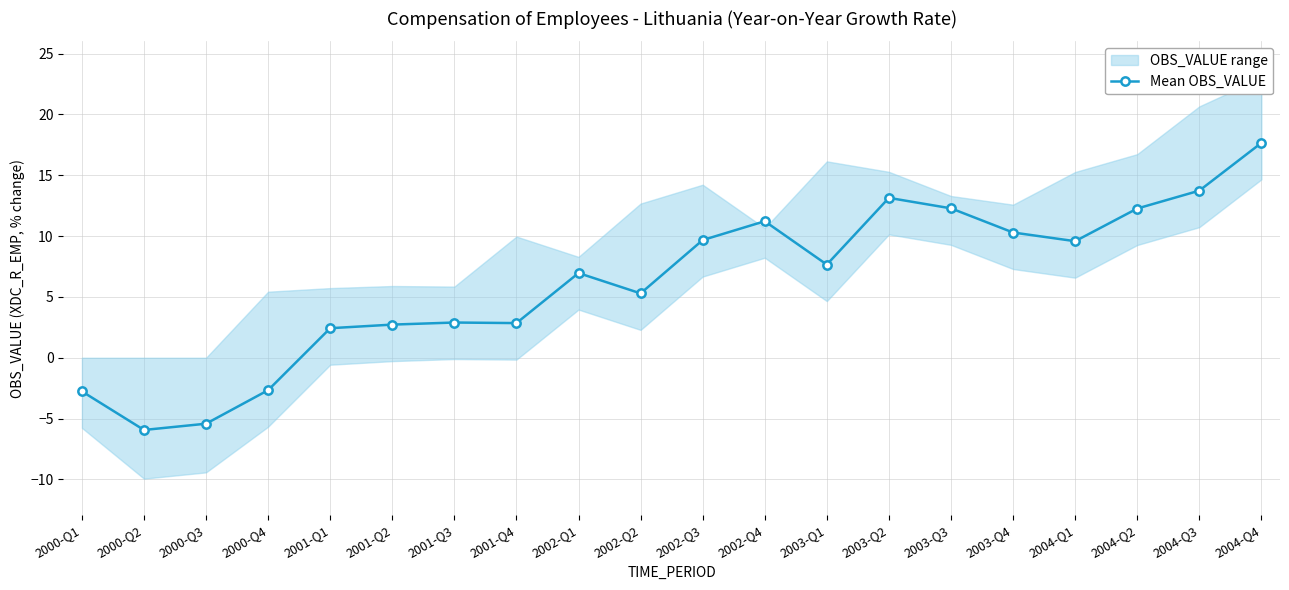

List the labels in order of value, largest first.

2004-Q4, 2004-Q3, 2003-Q2, 2003-Q3, 2004-Q2, 2002-Q4, 2003-Q4, 2002-Q3, 2004-Q1, 2003-Q1, 2002-Q1, 2002-Q2, 2001-Q3, 2001-Q4, 2001-Q2, 2001-Q1, 2000-Q4, 2000-Q1, 2000-Q3, 2000-Q2